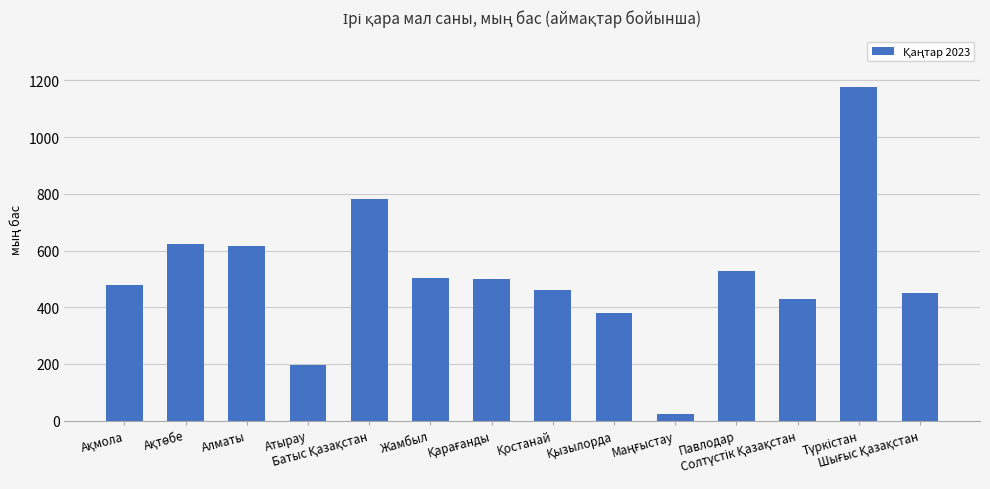

What is the sum of all values?

7141.8